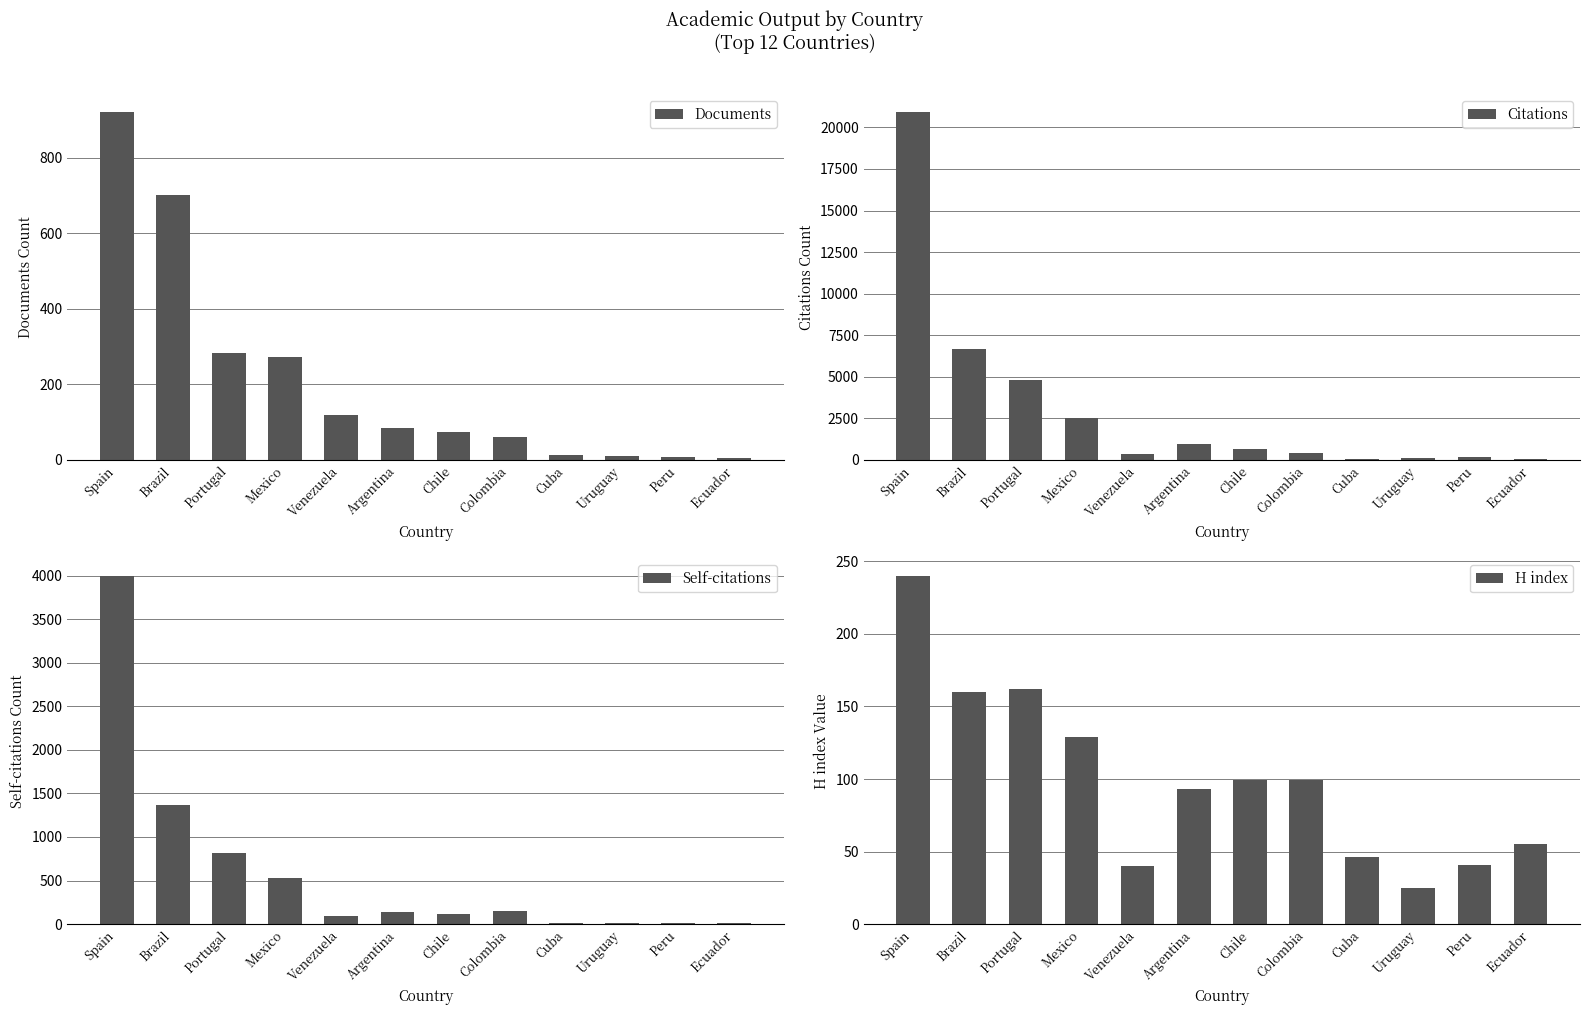

Rank the series by their maximum value, from lowest to highest.

H index, Documents, Self-citations, Citations